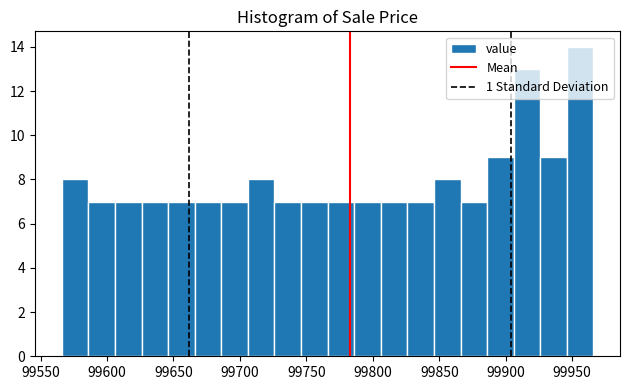

Reading left to right, list every bar in this chart as the range it spans on the x-axis followed by its height. Neither the bar edges nor the heights are printed on the chart, so give them approximately, as read against the axes.

99566 to 99586: 8
99586 to 99606: 7
99606 to 99626: 7
99626 to 99646: 7
99646 to 99666: 7
99666 to 99686: 7
99686 to 99706: 7
99706 to 99726: 8
99726 to 99746: 7
99746 to 99766: 7
99766 to 99786: 7
99786 to 99806: 7
99806 to 99826: 7
99826 to 99846: 7
99846 to 99866: 8
99866 to 99886: 7
99886 to 99906: 9
99906 to 99926: 13
99926 to 99946: 9
99946 to 99966: 14